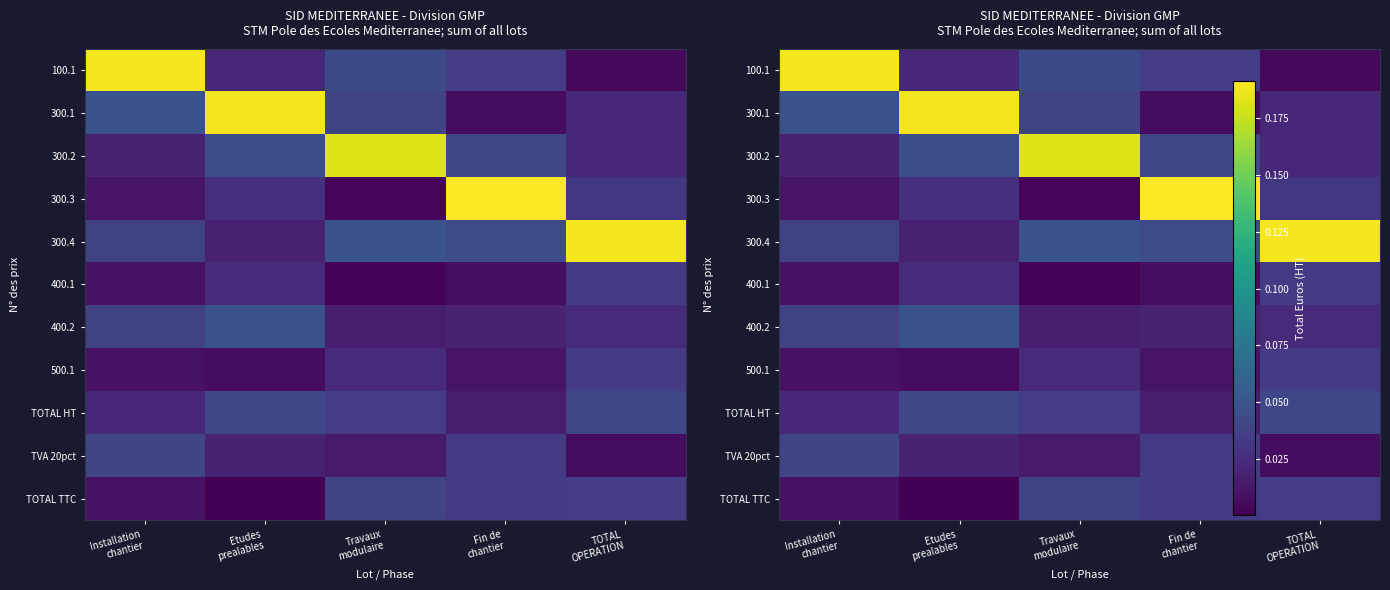

How many TVA 20pct values are between 0 and 1?

5